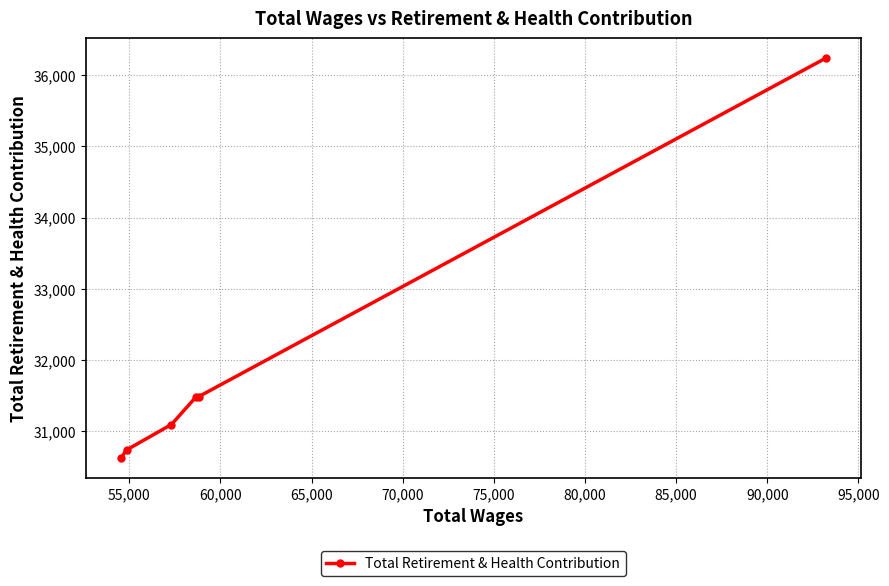

What is the smallest value displayed?

30624